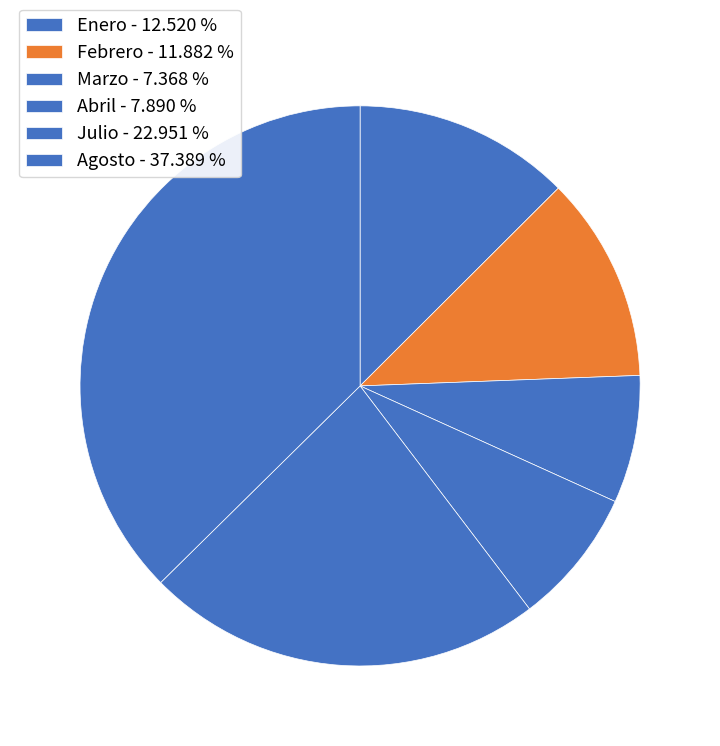

Count the number of slices in the pie.

6